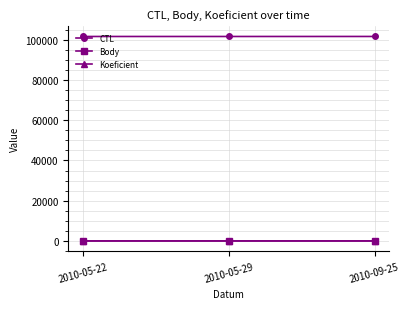

What is the maximum value shown in the chart?

101732